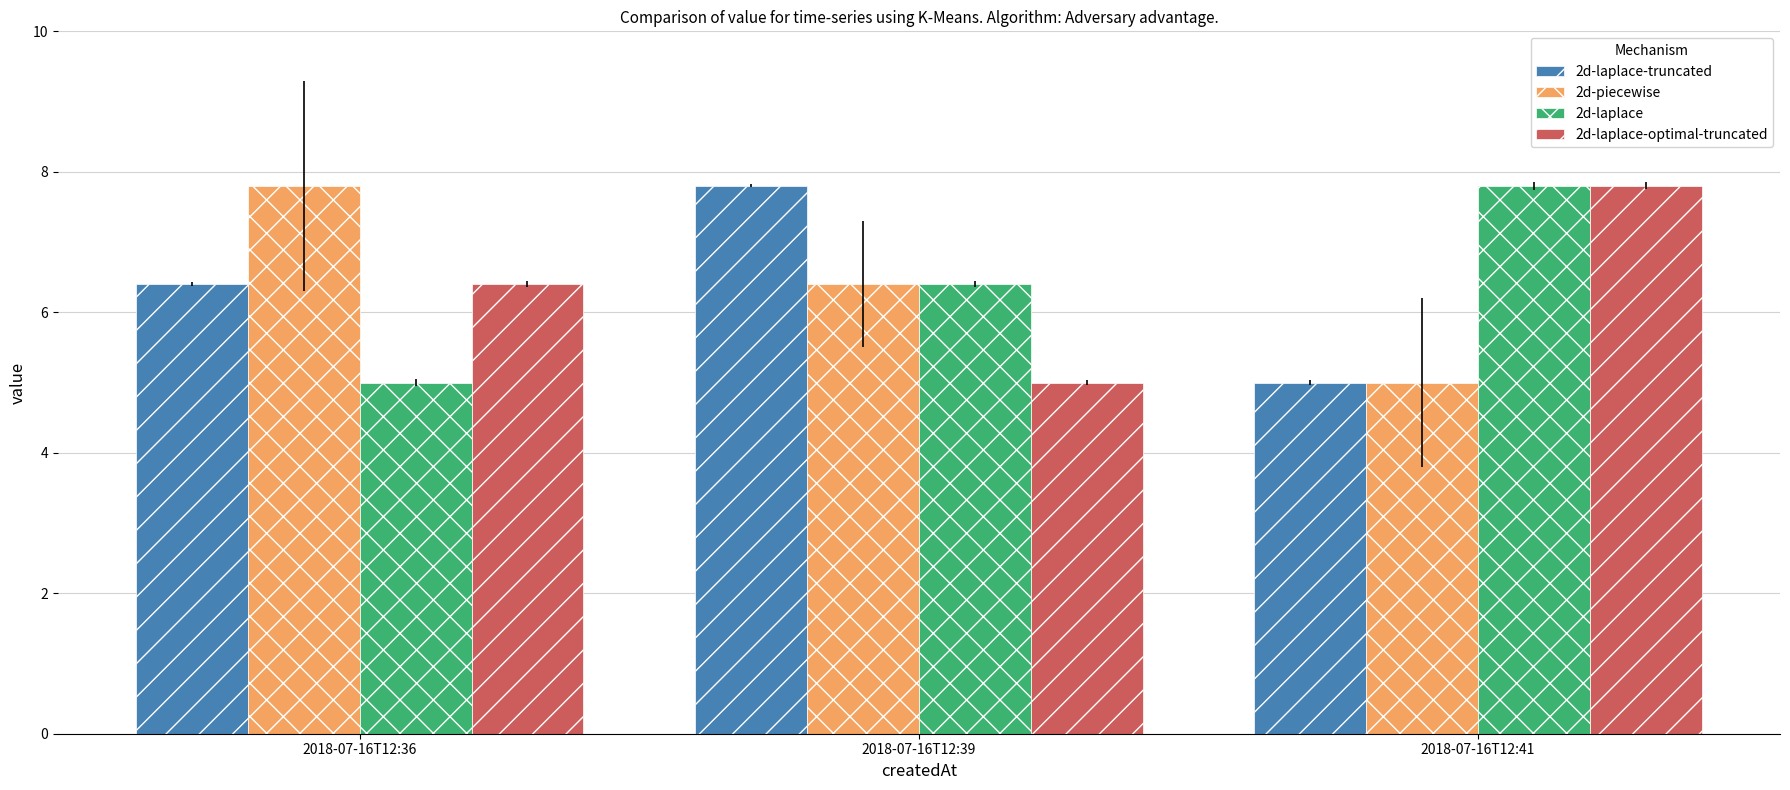

What is the total value across all series at 2018-07-16T12:36?

25.6